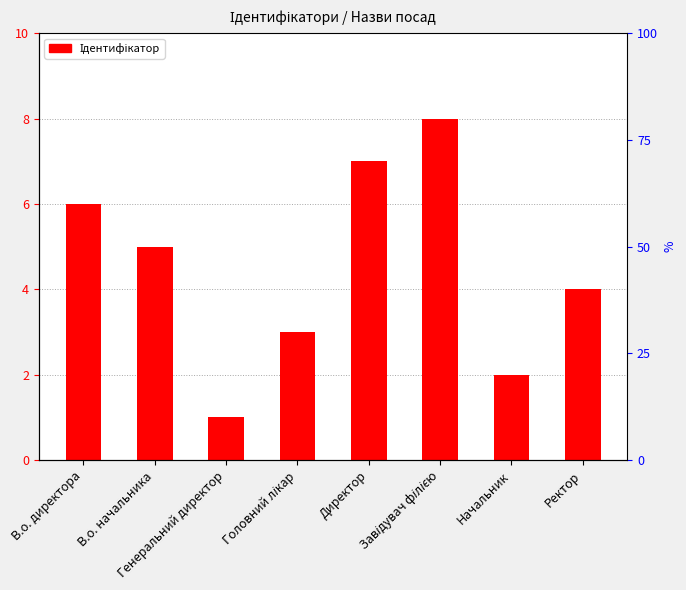

At which category does the chart reach its peak across all series?

Завідувач філією